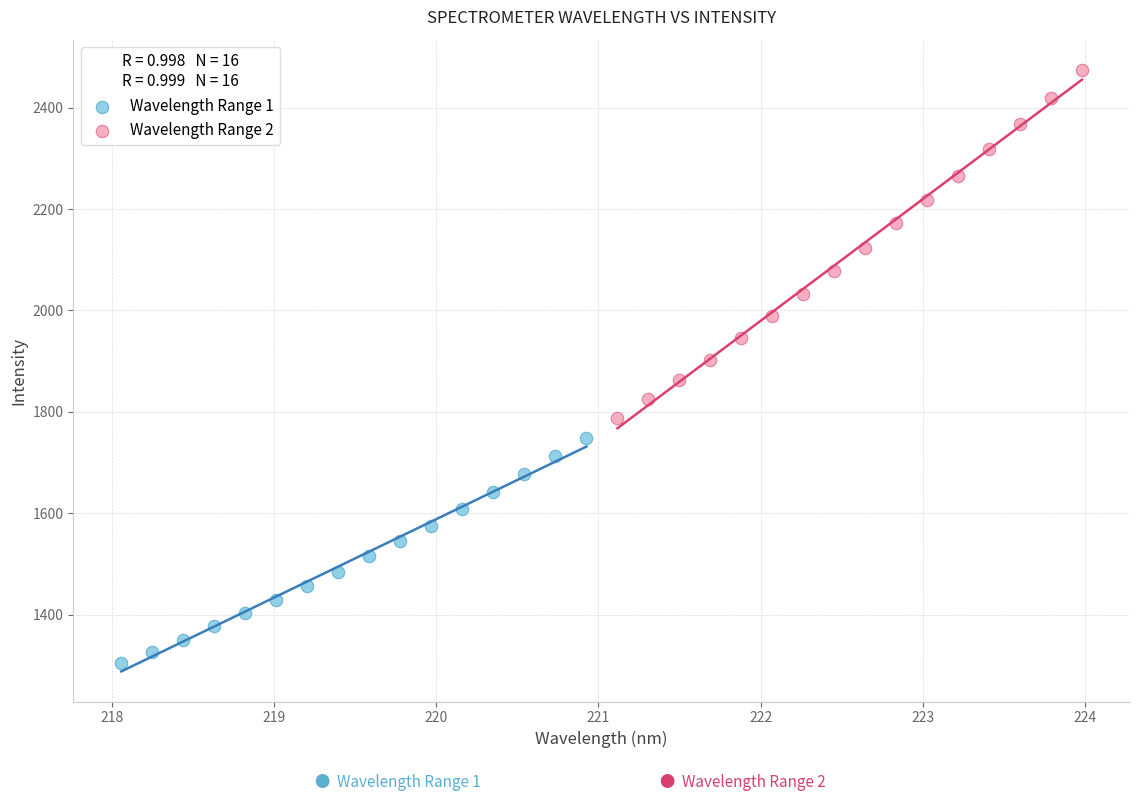

Which series reaches the maximum Y coordinate?

Wavelength Range 2